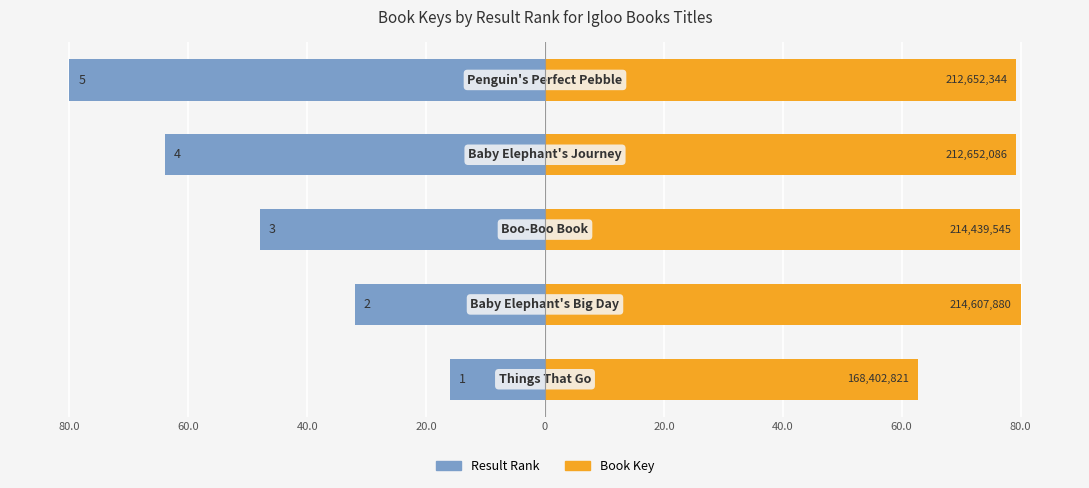

What position from the right is 40.0?

3